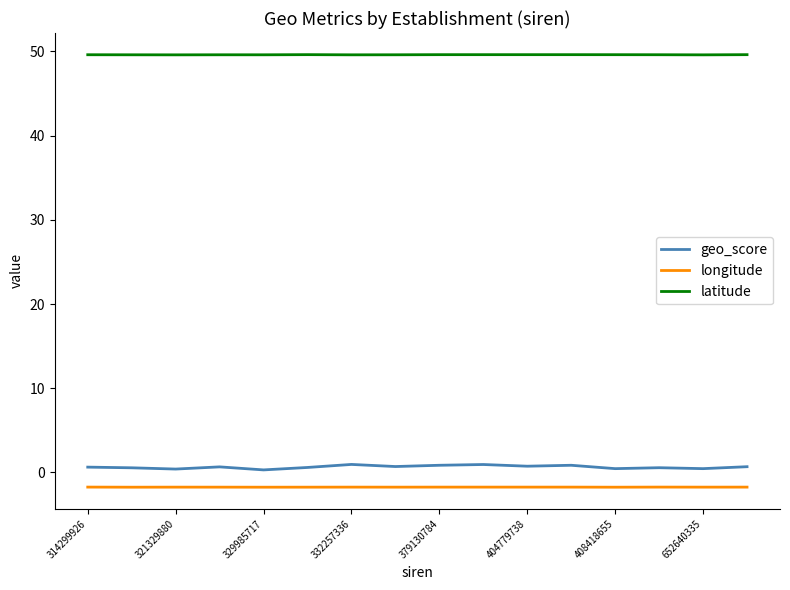

List the series in order of their peak value, highest first.

latitude, geo_score, longitude